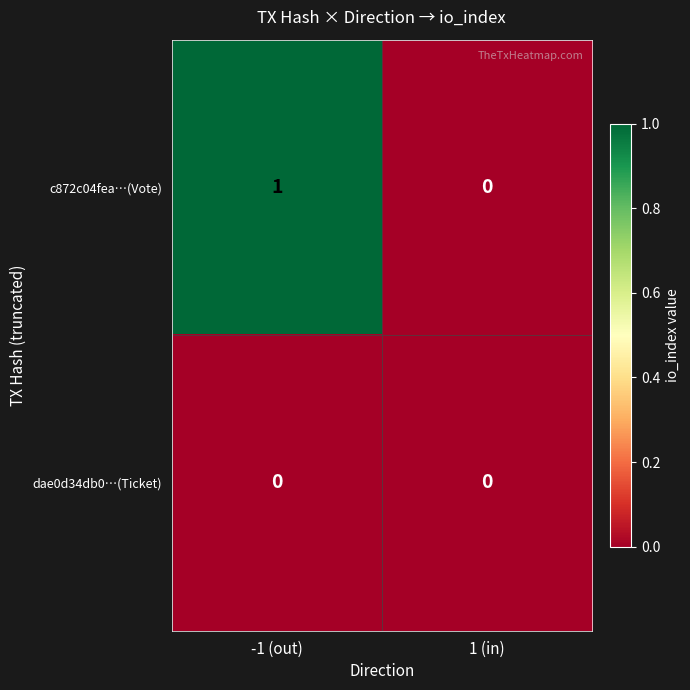

At -1 (out), list the series in order from smallest to largest.

dae0d34db0…(Ticket), c872c04fea…(Vote)